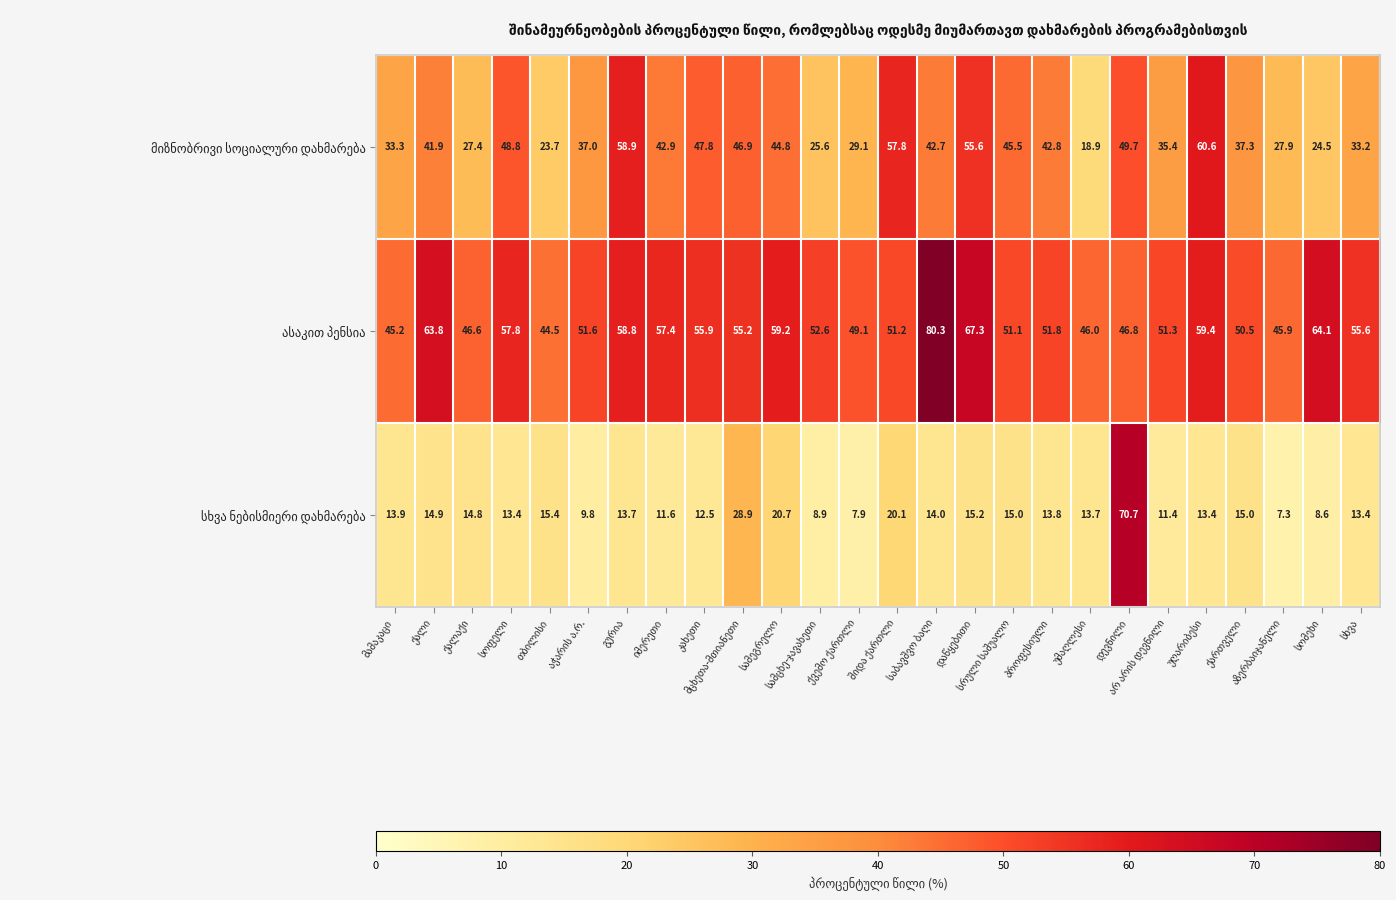

What is the minimum value shown in the chart?

7.3